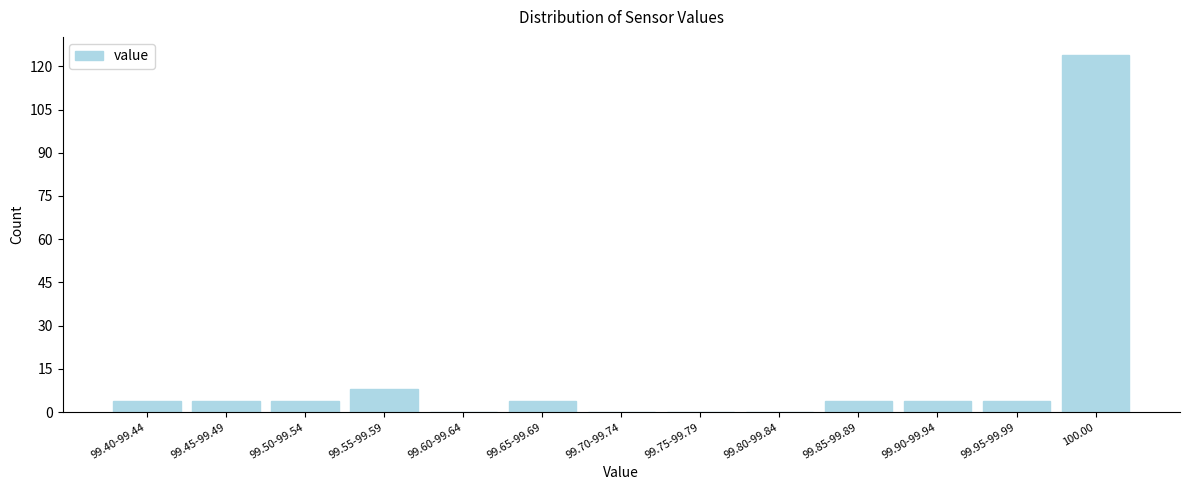

Reading left to right, transcribe all the data shown in this chart.

99.40-99.44=4	99.45-99.49=4	99.50-99.54=4	99.55-99.59=8	99.60-99.64=0	99.65-99.69=4	99.70-99.74=0	99.75-99.79=0	99.80-99.84=0	99.85-99.89=4	99.90-99.94=4	99.95-99.99=4	100.00=124